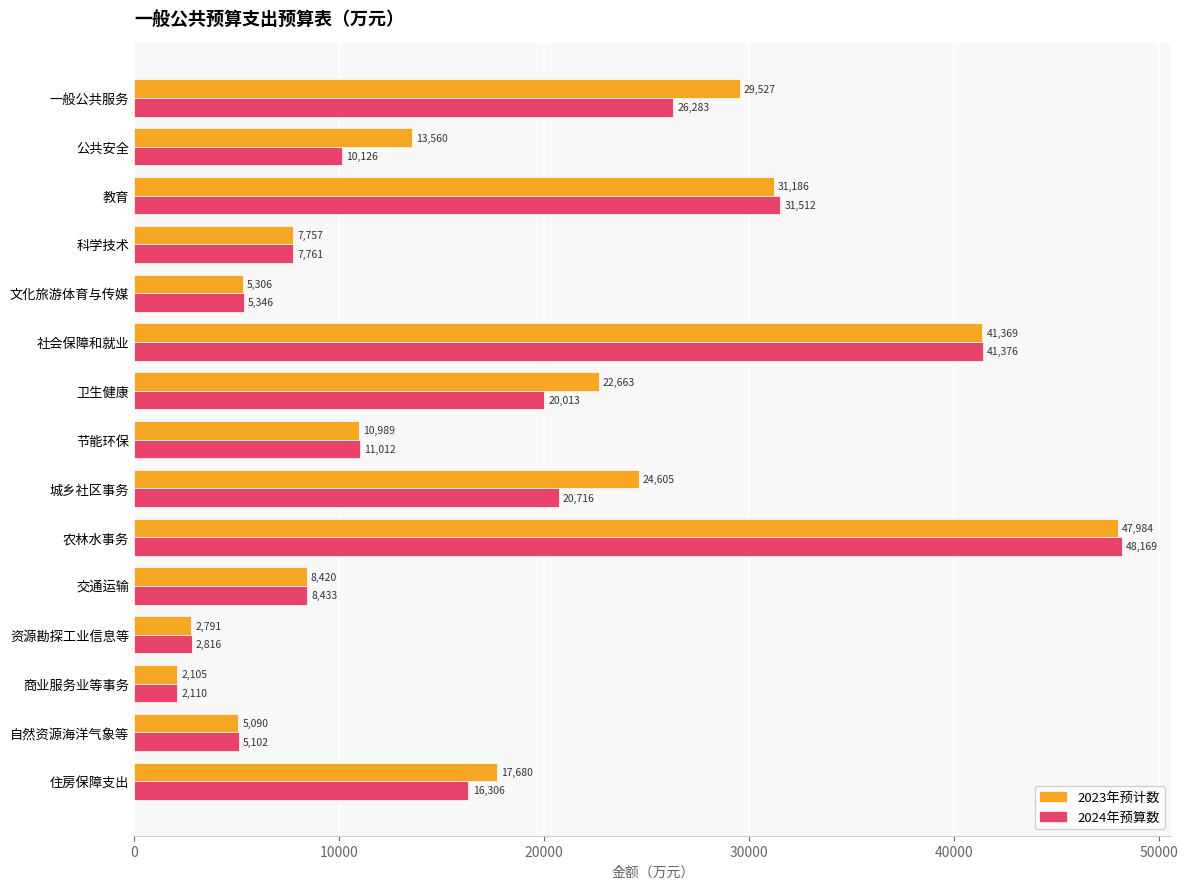

Which series changed the most between 教育 and 商业服务业等事务?

2024年预算数